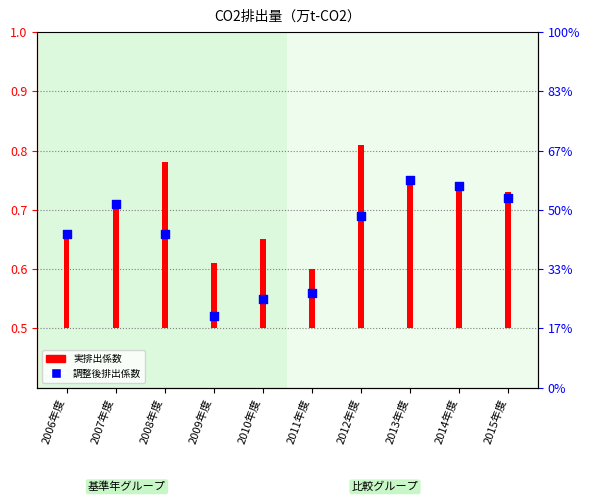

Which has a higher value, 2010年度 or 2007年度?

2007年度